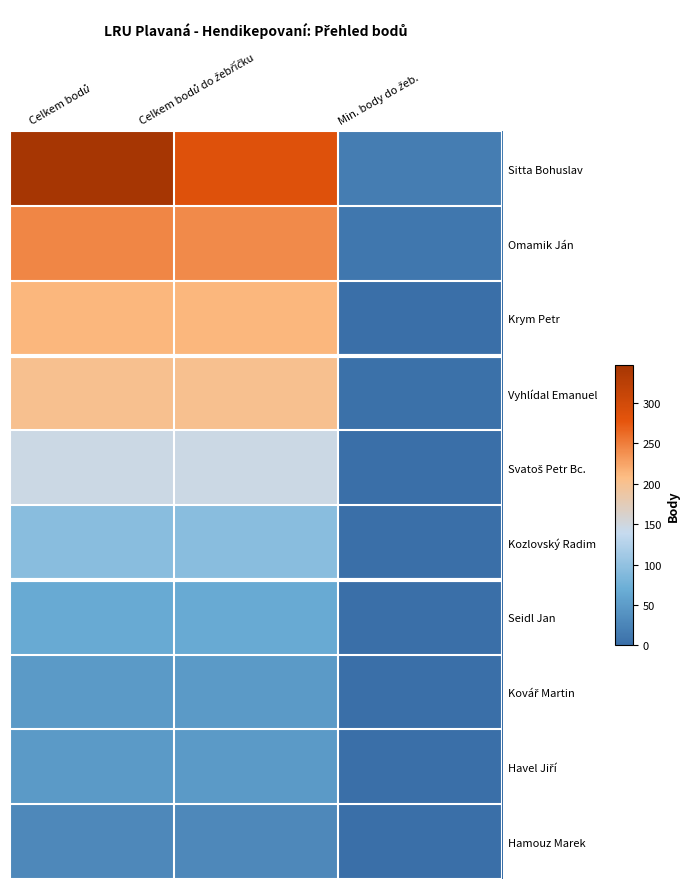

Which series has the largest range (max minus min)?

Sitta Bohuslav